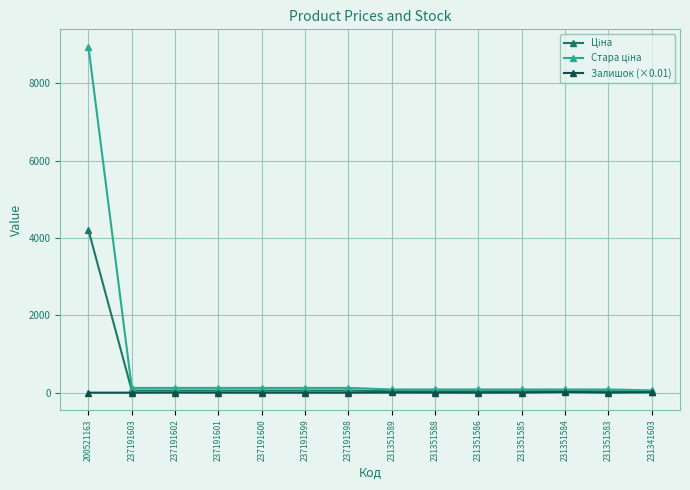

What is the spread (max minus min) of values at 237191603?

122.5